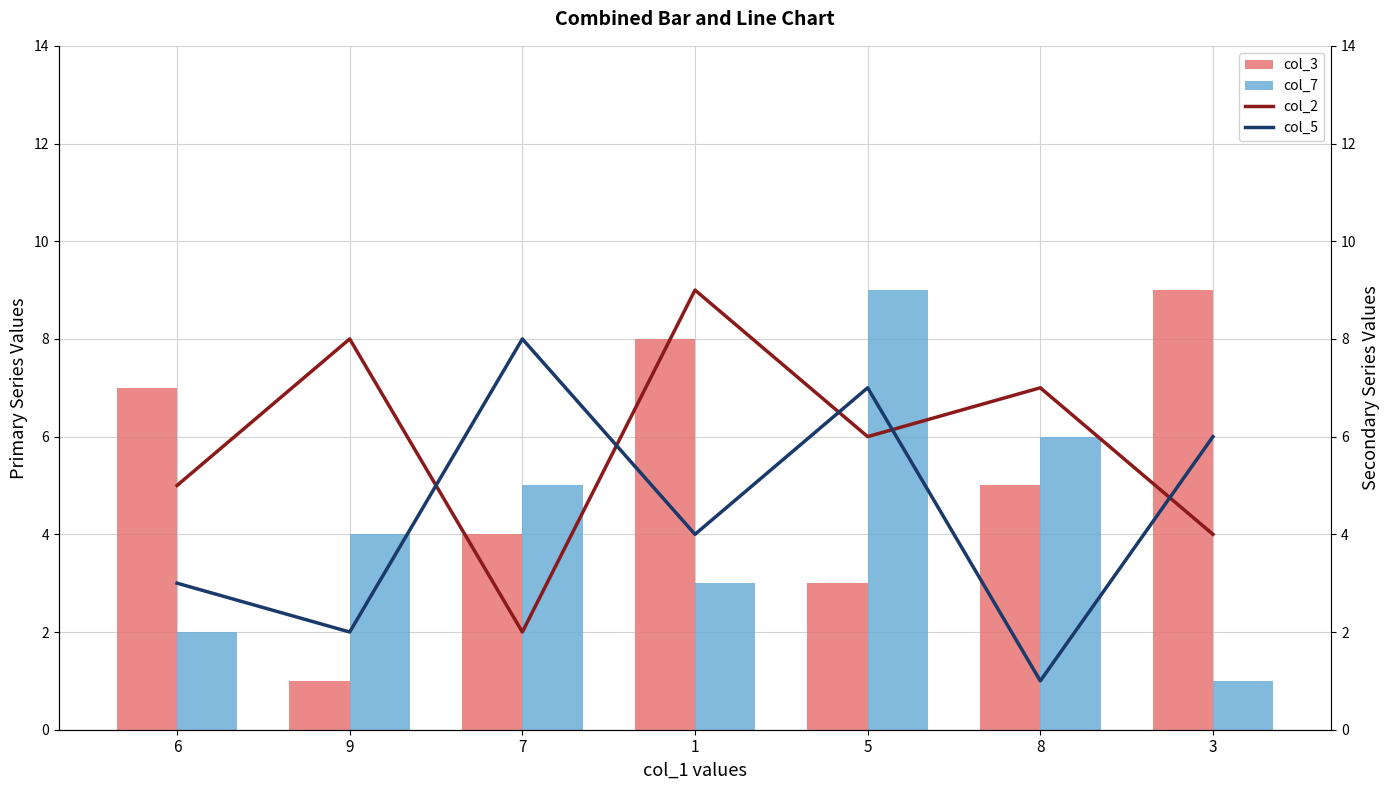

Which series has the widest spread of values?

col_3